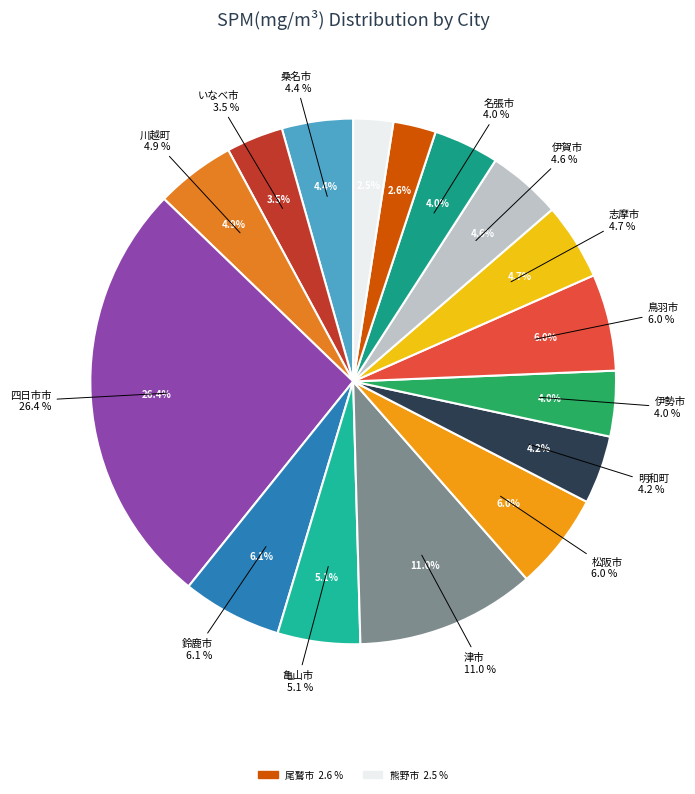

Is いなべ市/大安中学校 the majority of the pie?

No